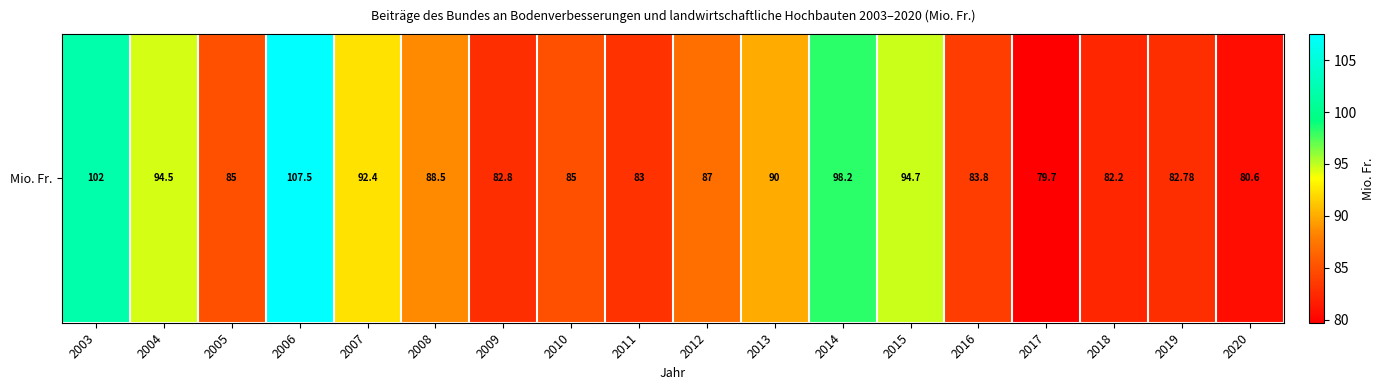

What is the maximum value shown in the chart?

107.5